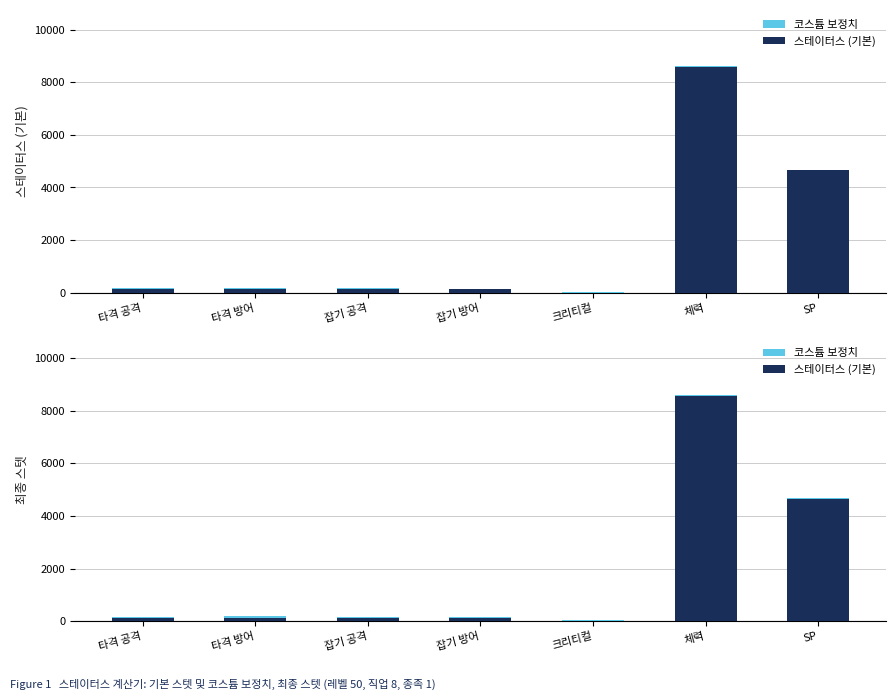

Is it true that 스테이터스 (기본) equals 8576.5 at 체력?

True